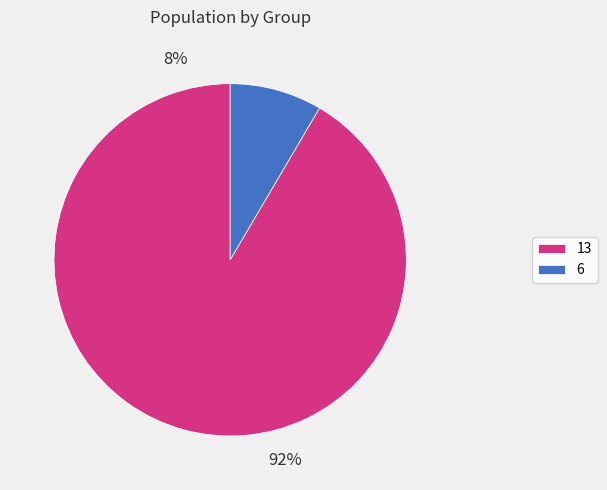

True or false: 6 accounts for 1% of the total.

False